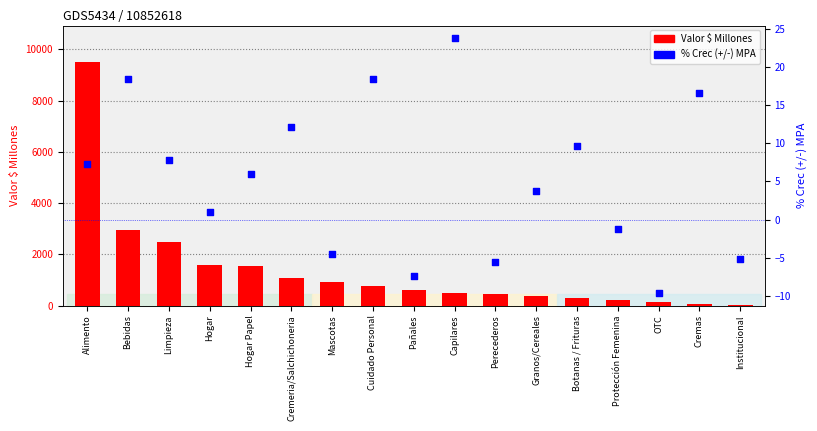

At how many categories does at least one series exceed 8881?

1